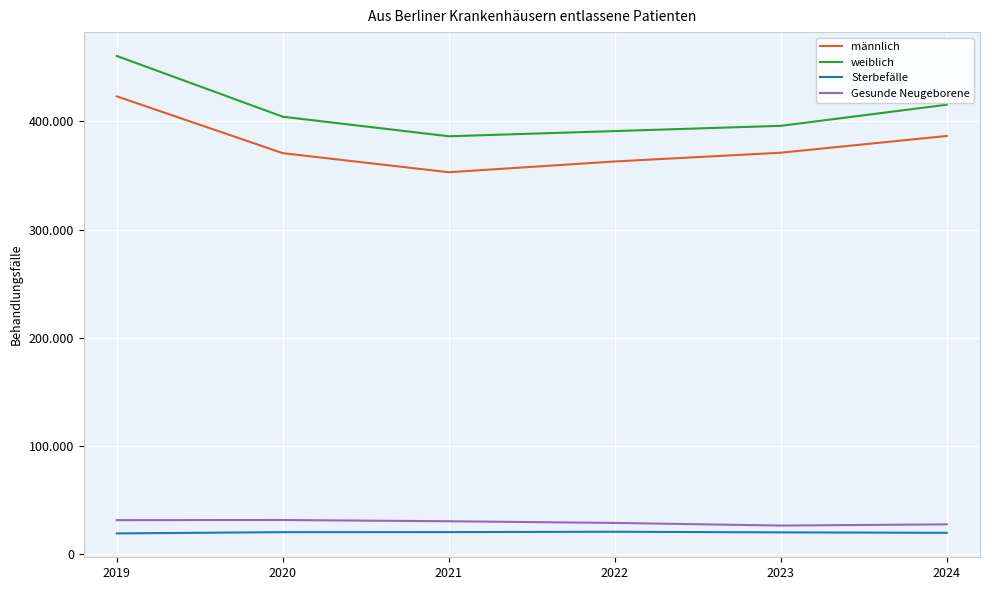

True or false: Gesunde Neugeborene and männlich intersect in this chart.

False